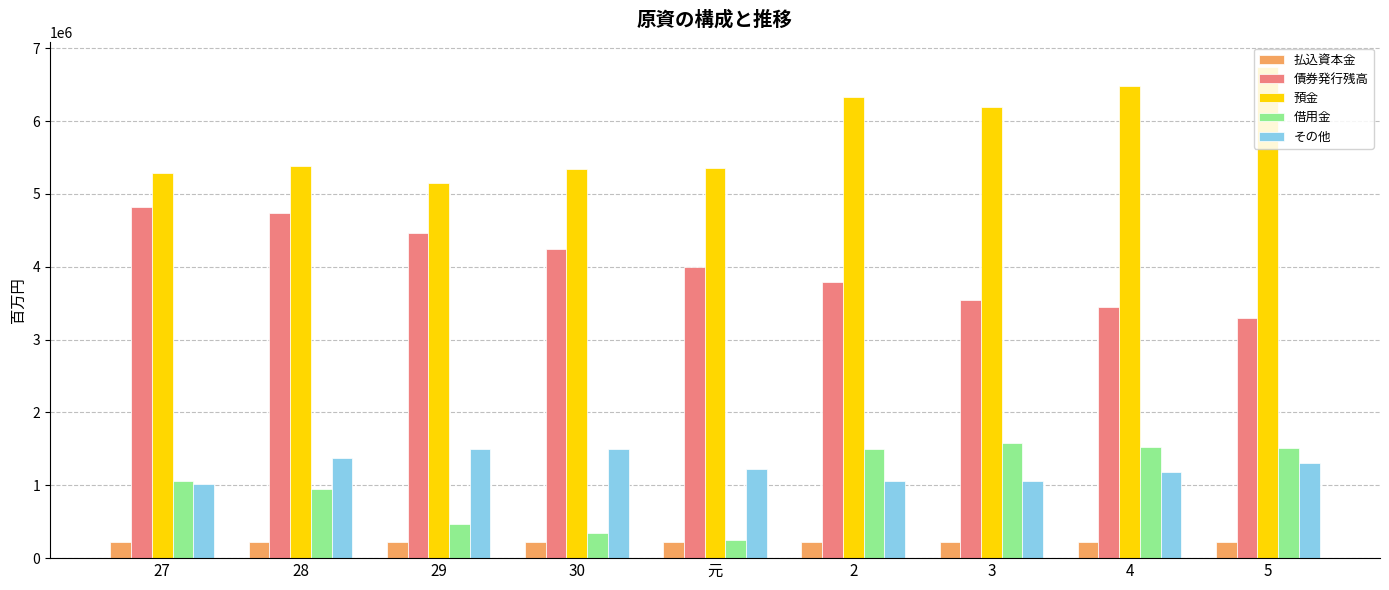

What is the average value of the 払込資本金 series?

218653